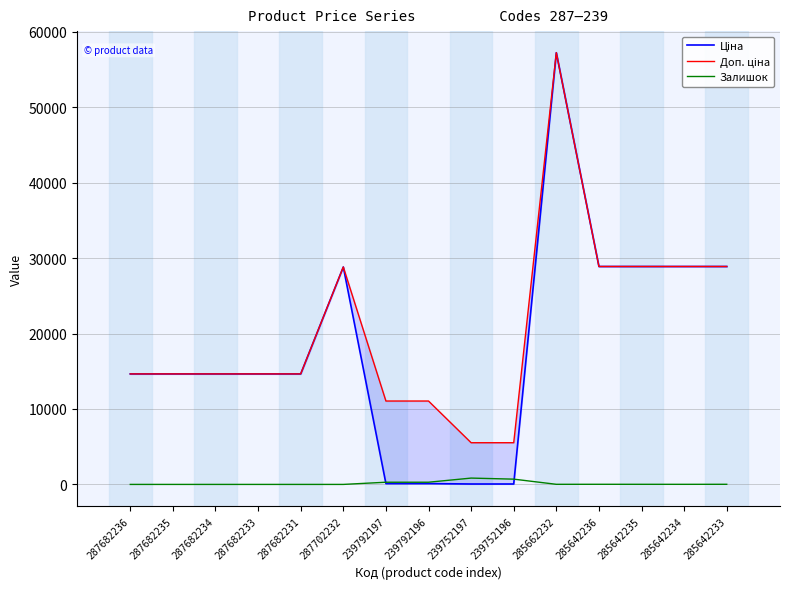

Is it true that Залишок equals 0.0 at 287682233?

True